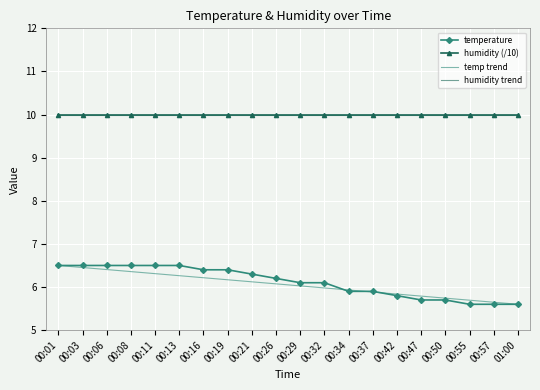

List the labels in order of value, largest first.

00:01, 00:03, 00:06, 00:08, 00:11, 00:13, 00:16, 00:19, 00:21, 00:26, 00:29, 00:32, 00:34, 00:37, 00:42, 00:47, 00:50, 00:55, 00:57, 01:00